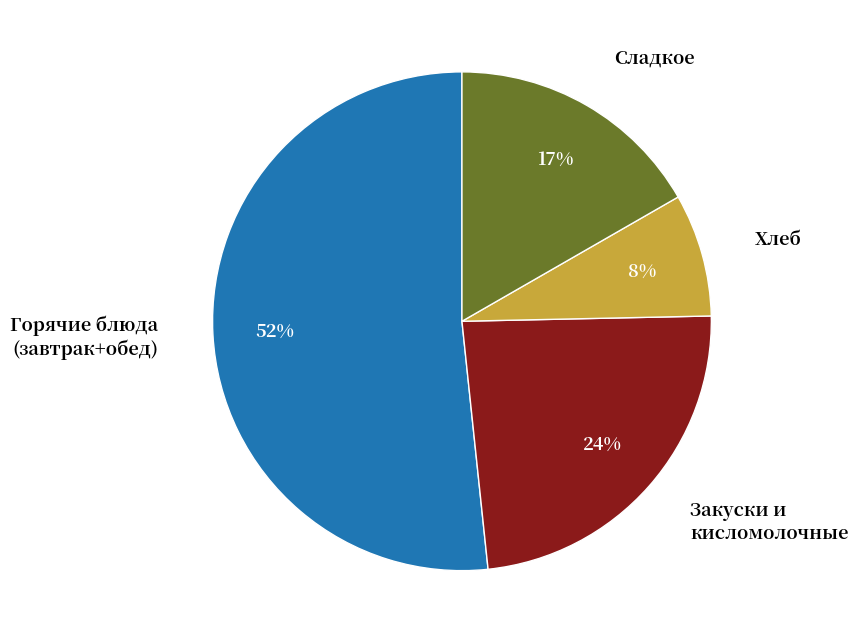

Is there a majority slice in this chart?

Yes